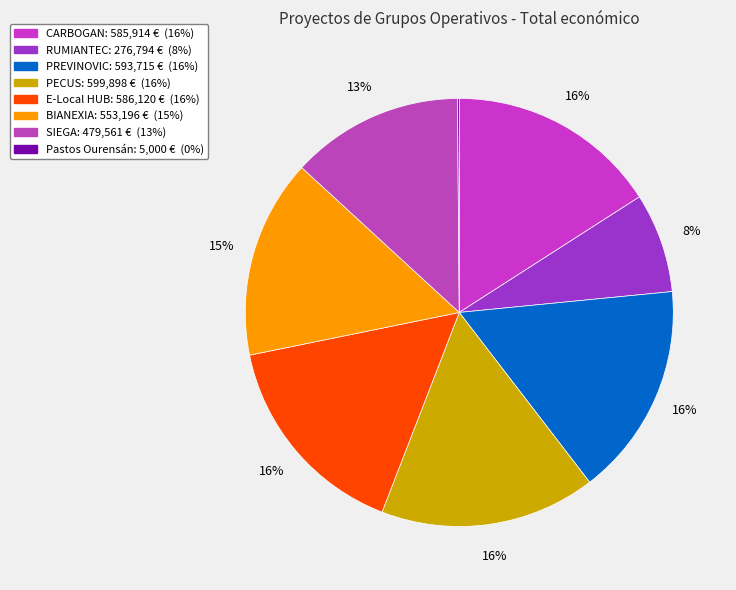

Between Pastos Ourensán and RUMIANTEC, which is larger?

RUMIANTEC